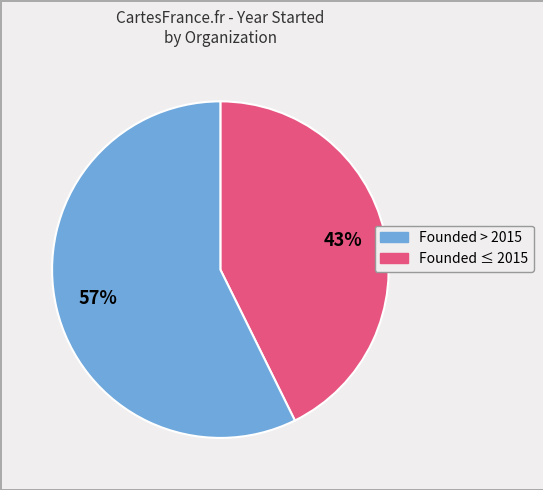

Does any single category account for the majority?

Yes